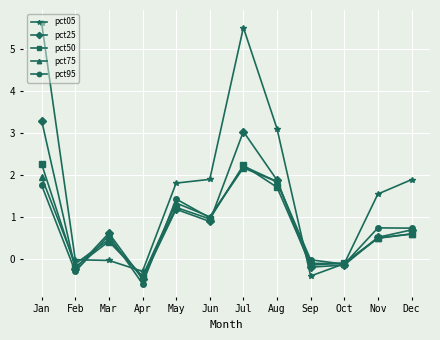

Which series has the widest spread of values?

pct05